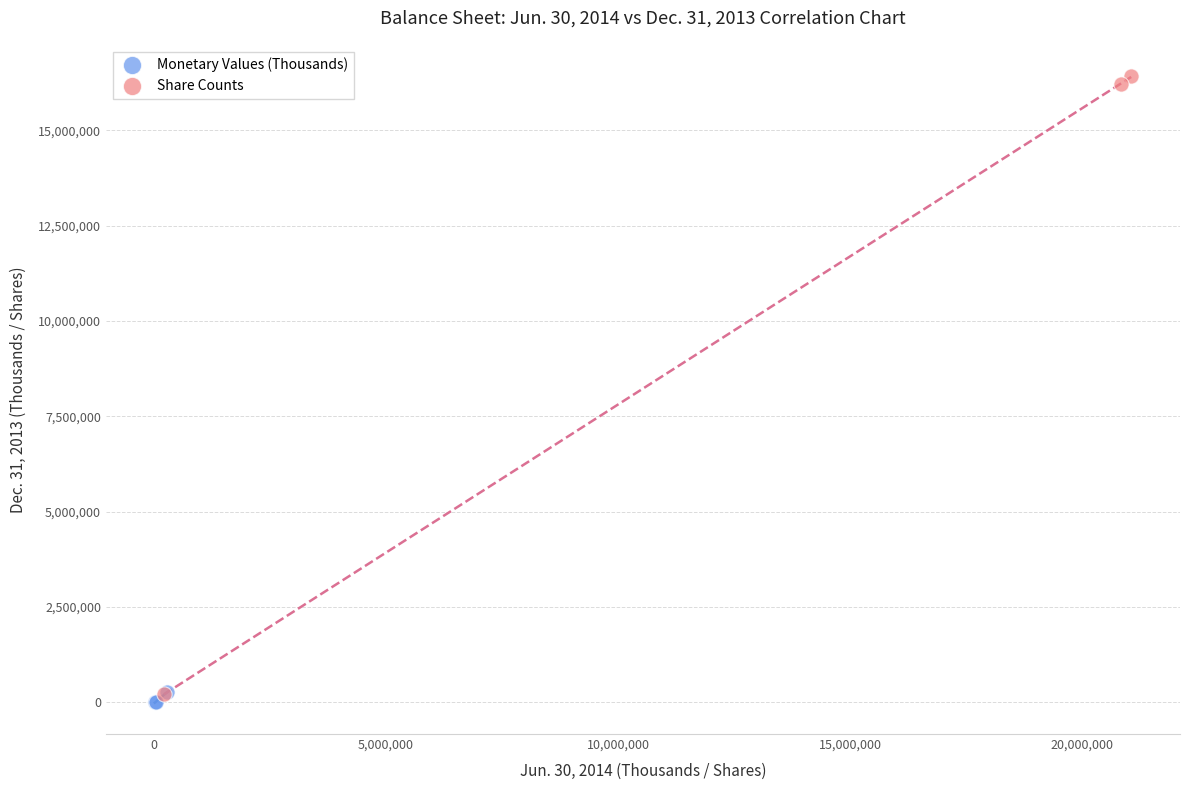

What are all the series names shown in the legend?

Monetary Values (Thousands), Share Counts